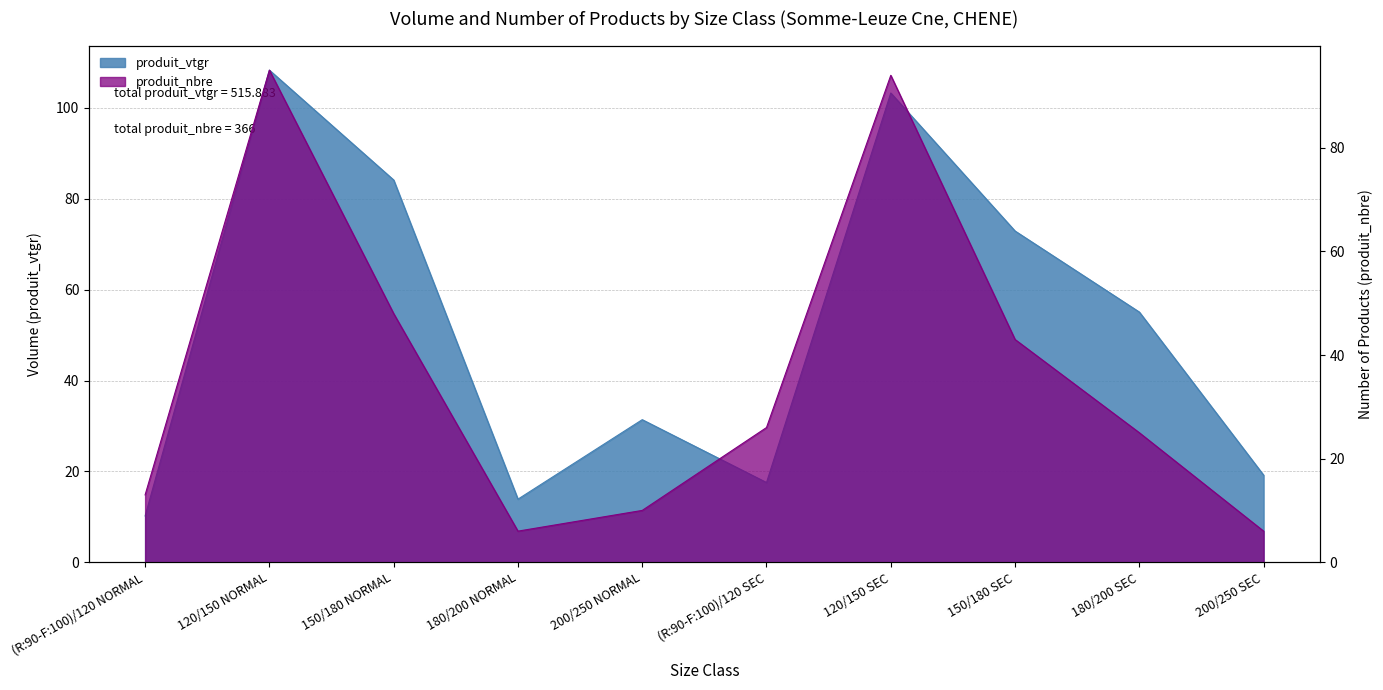

How many times do produit_vtgr and produit_nbre cross each other?

3